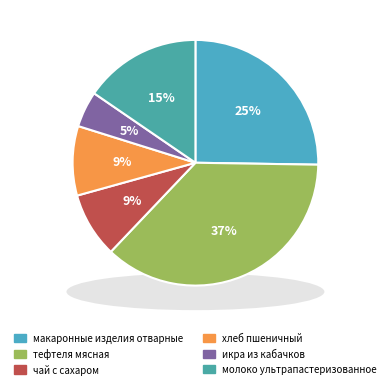

Is there any slice that represents more than half of the pie?

No